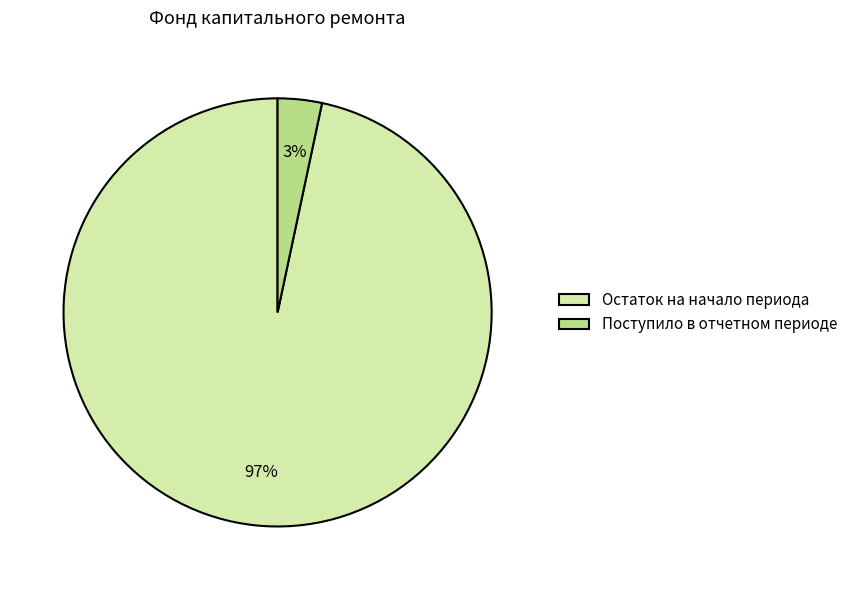

Count the number of slices in the pie.

2